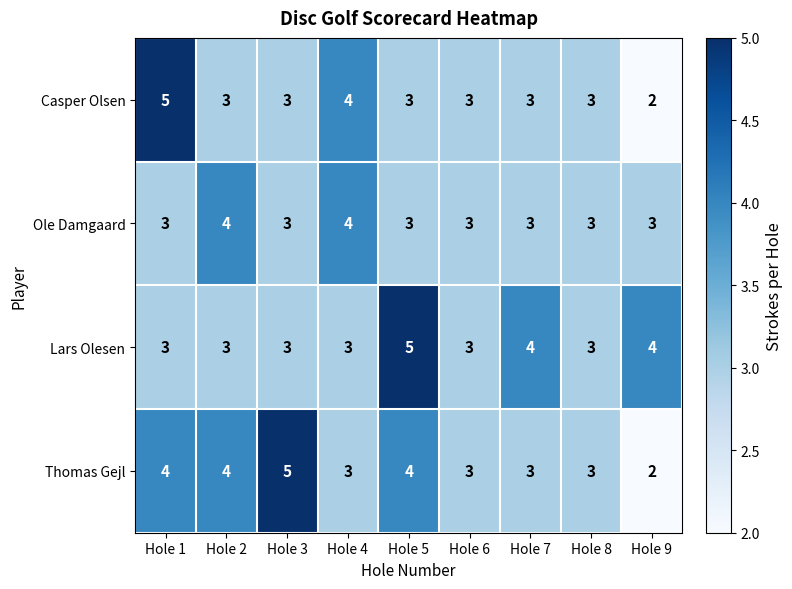

Where does the Casper Olsen series first go above 3?

Hole 1